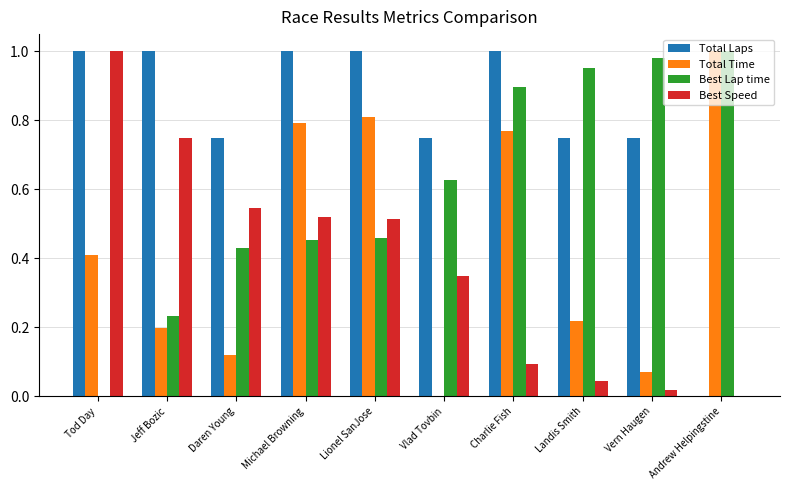

Which category has the highest value in the Best Speed series?

Tod Day